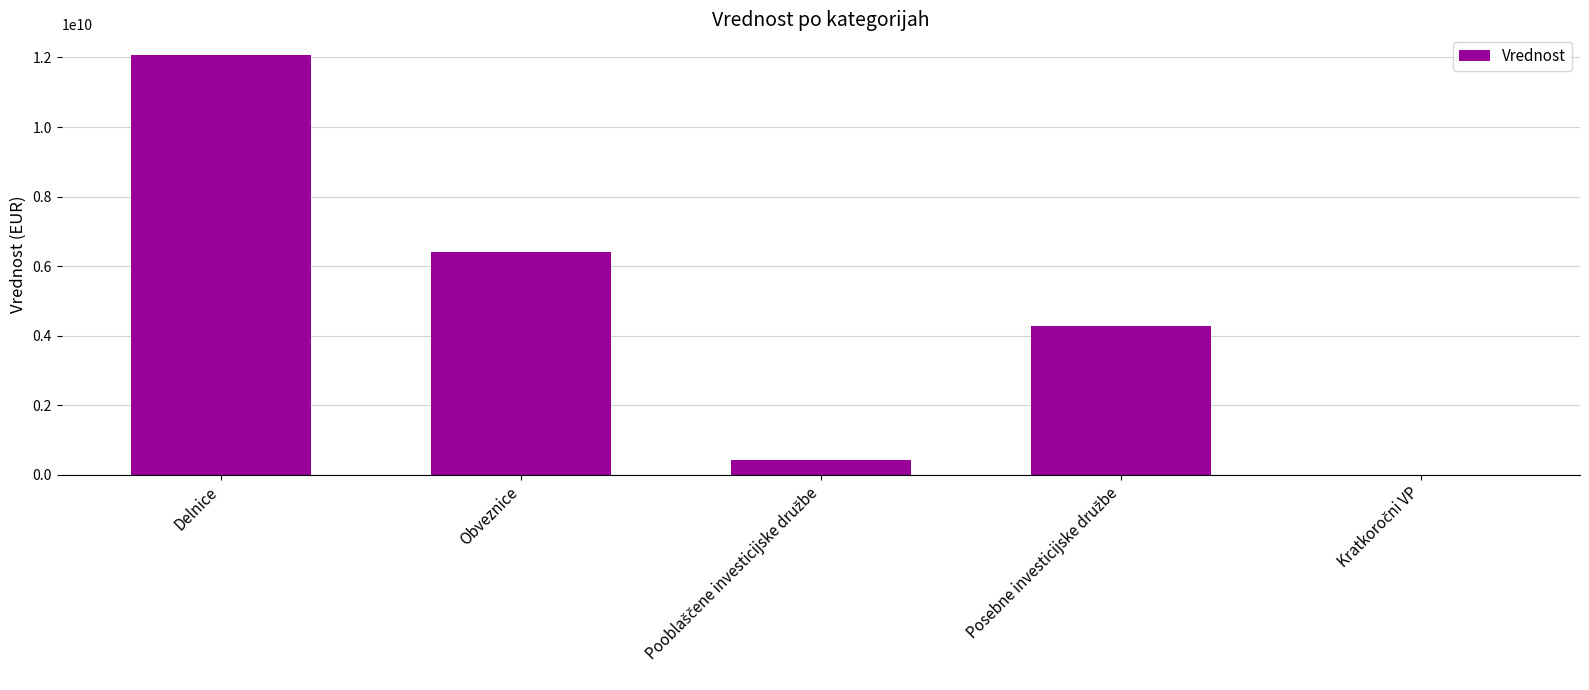

The chart shows a value of 12061787612.4 at Delnice. True or false?

True